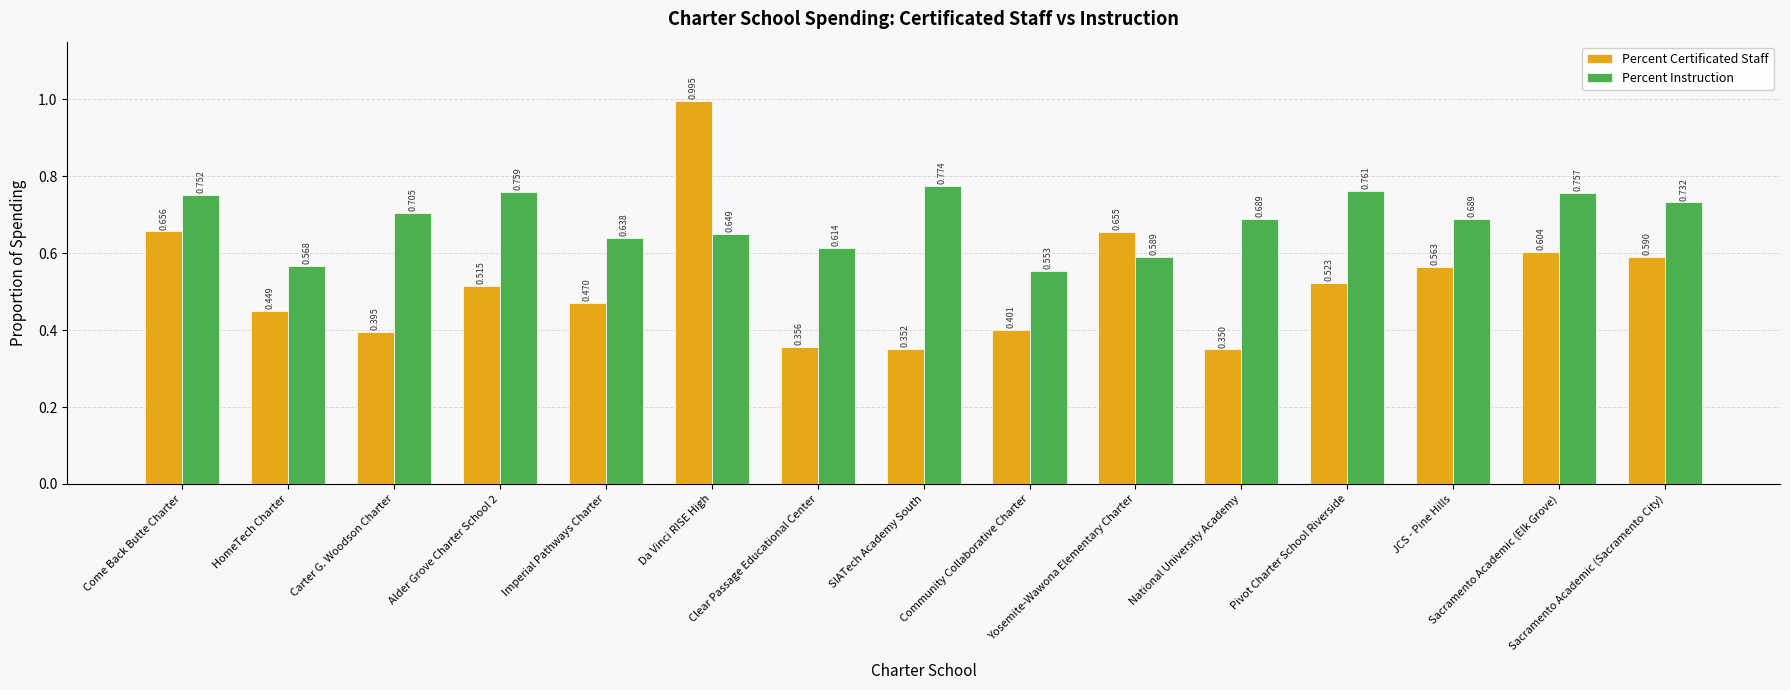

At Carter G. Woodson Charter, list the series in order from smallest to largest.

Percent Certificated Staff, Percent Instruction